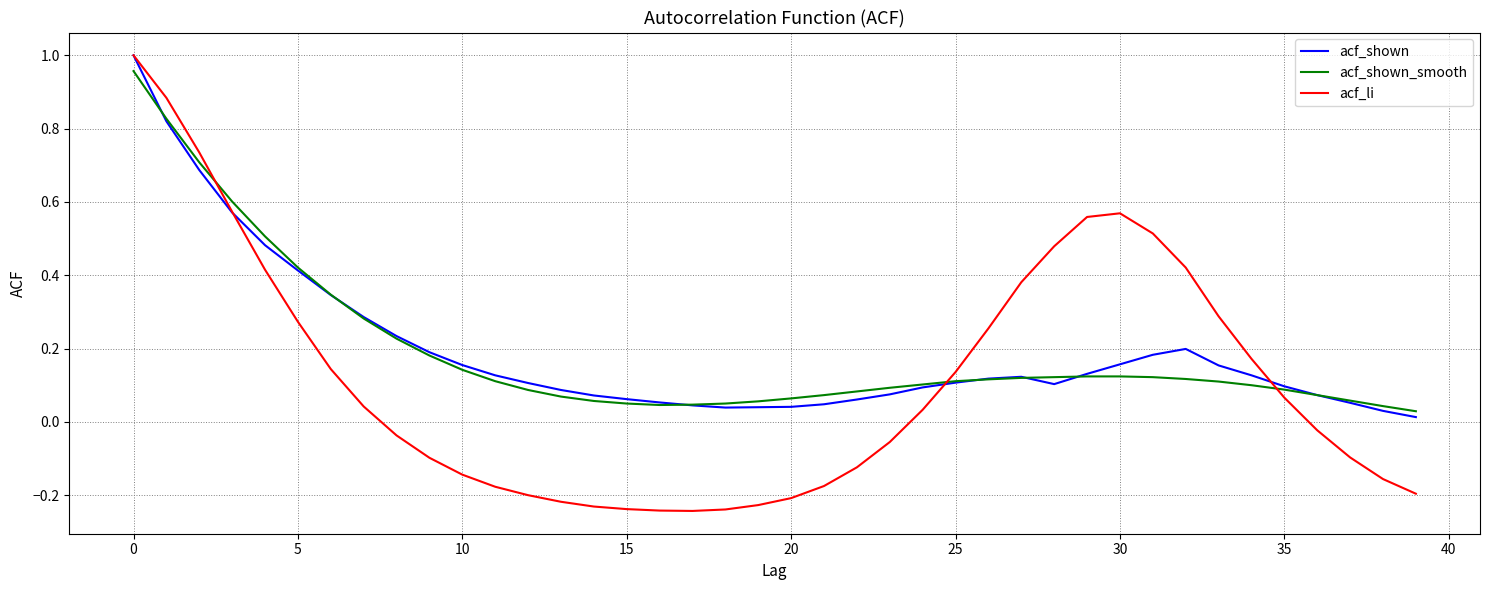

Which series has the largest range (max minus min)?

acf_li